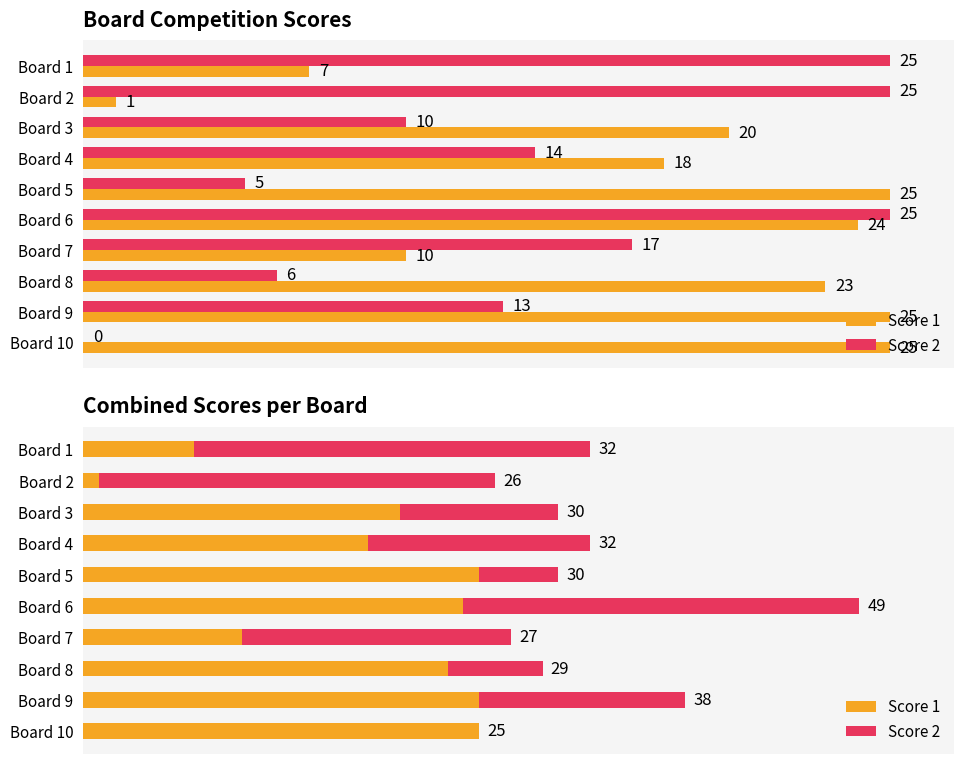

Are the bars grouped side by side (vs. stacked)?

Yes